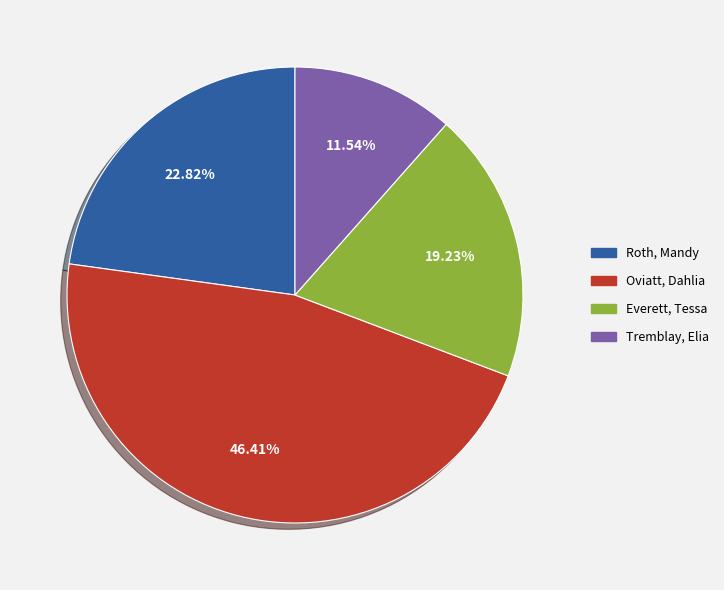

Does Everett, Tessa represent more than half of the total?

No